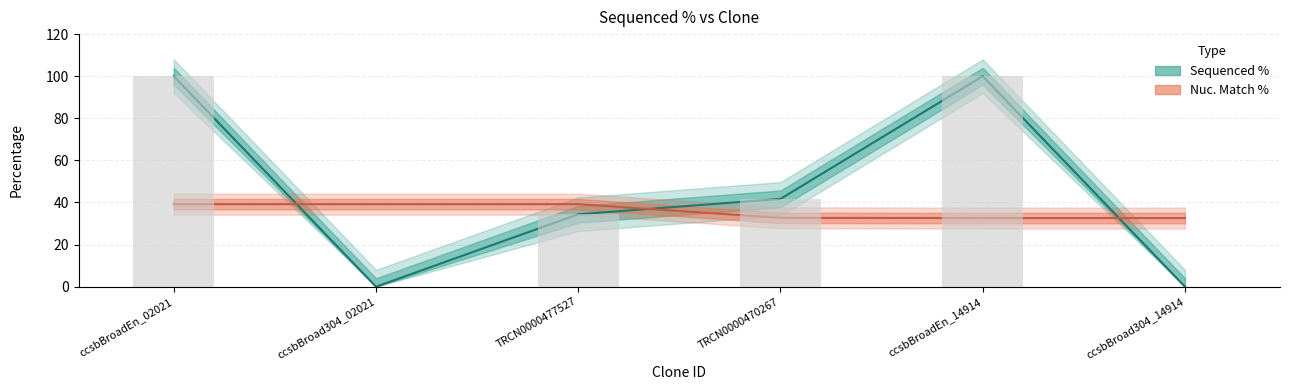

At how many categories does at least one series exceed 14?

6